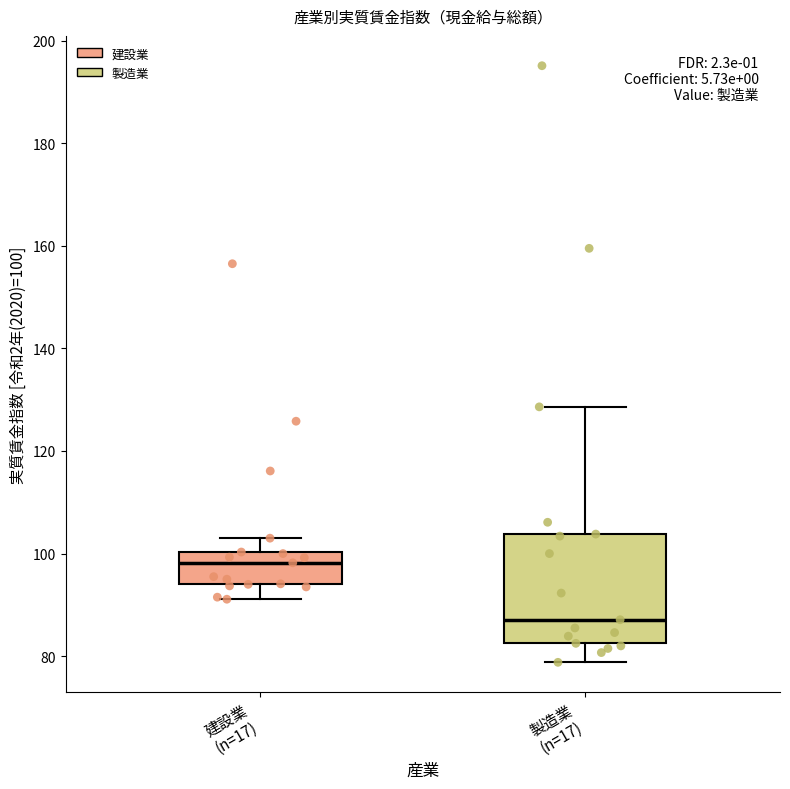

Reading left to right, transcribe this box plot: for each box, give where its median line is, the range the box spans, and where its two whiskers end, as read against the y-axis. The values are not printed on the chart, so give them approximately, as read against the axis.

建設業 (n=17): median 98, box 94 to 100, whiskers 92 to 104
製造業 (n=17): median 88, box 82 to 104, whiskers 78 to 128